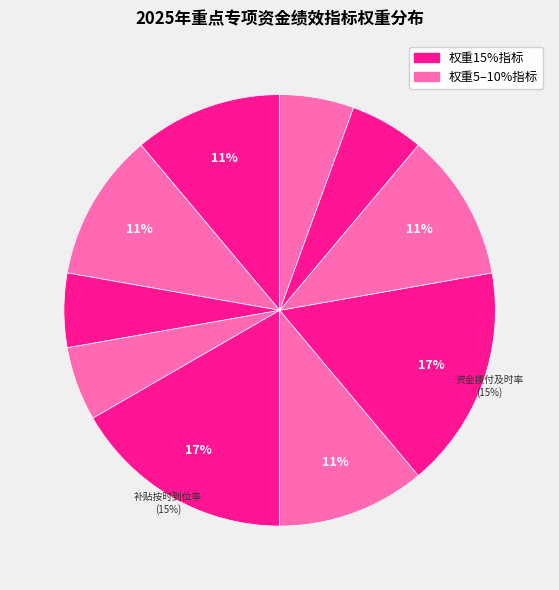

What is the largest slice in the pie chart?

补贴按时到位率